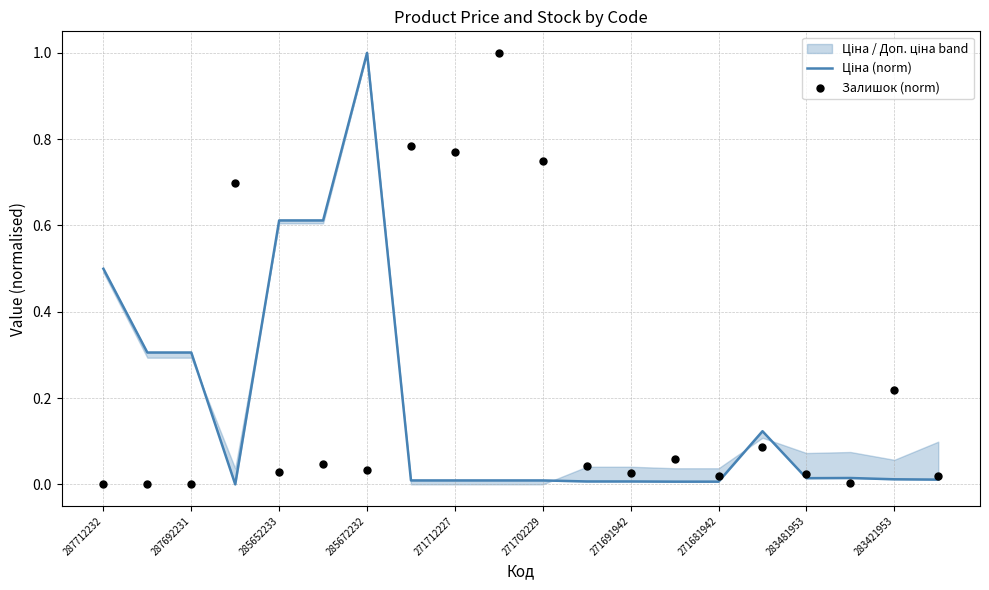

Which series contains the highest Y value?

Ціна (norm)